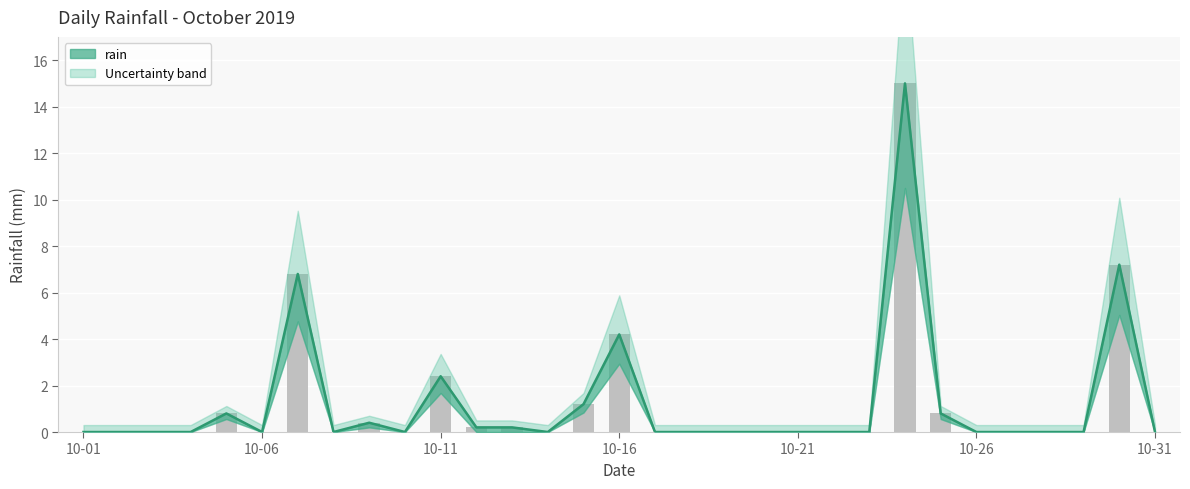

Reading left to right, extract all data points from this chart.

0.0	0.0	0.0	0.0	0.8	0.0	6.8	0.0	0.4	0.0	2.4	0.2	0.2	0.0	1.2	4.2	0.0	0.0	0.0	0.0	0.0	0.0	0.0	15.0	0.8	0.0	0.0	0.0	0.0	7.2	0.0